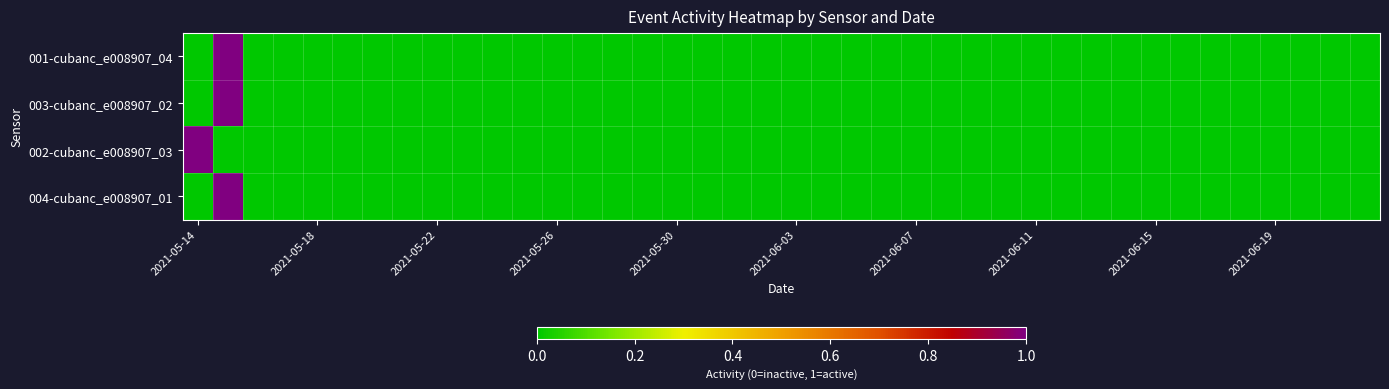

Reading left to right, extract all data points from this chart.

001-cubanc_e008907_04: 0	1	0	0	0	0	0	0	0	0	0	0	0	0	0	0	0	0	0	0	0	0	0	0	0	0	0	0	0	0	0	0	0	0	0	0	0	0	0	0
003-cubanc_e008907_02: 0	1	0	0	0	0	0	0	0	0	0	0	0	0	0	0	0	0	0	0	0	0	0	0	0	0	0	0	0	0	0	0	0	0	0	0	0	0	0	0
002-cubanc_e008907_03: 1	0	0	0	0	0	0	0	0	0	0	0	0	0	0	0	0	0	0	0	0	0	0	0	0	0	0	0	0	0	0	0	0	0	0	0	0	0	0	0
004-cubanc_e008907_01: 0	1	0	0	0	0	0	0	0	0	0	0	0	0	0	0	0	0	0	0	0	0	0	0	0	0	0	0	0	0	0	0	0	0	0	0	0	0	0	0